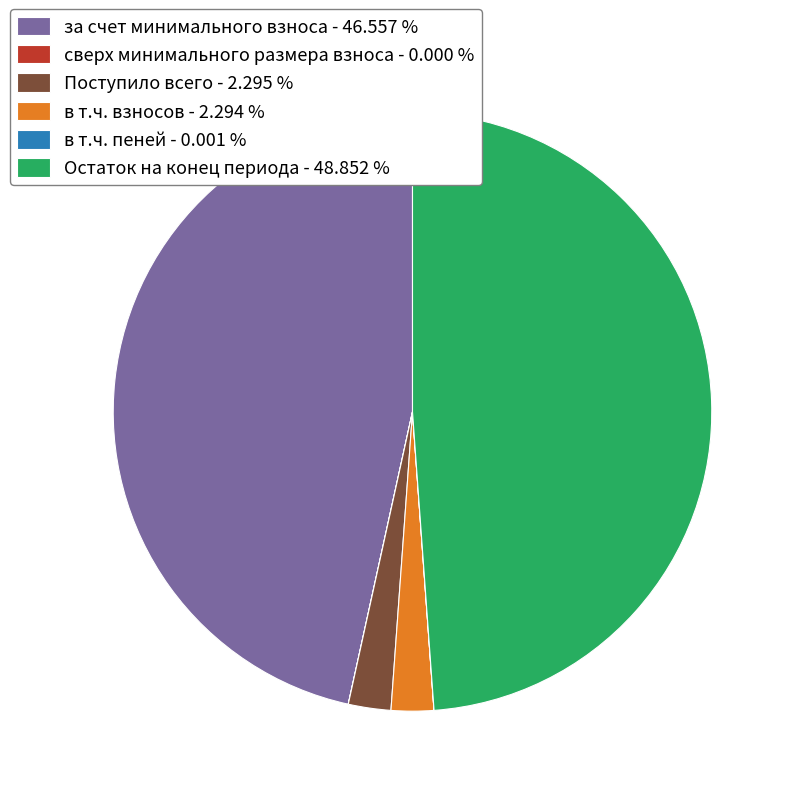

Is there any slice that represents more than half of the pie?

No